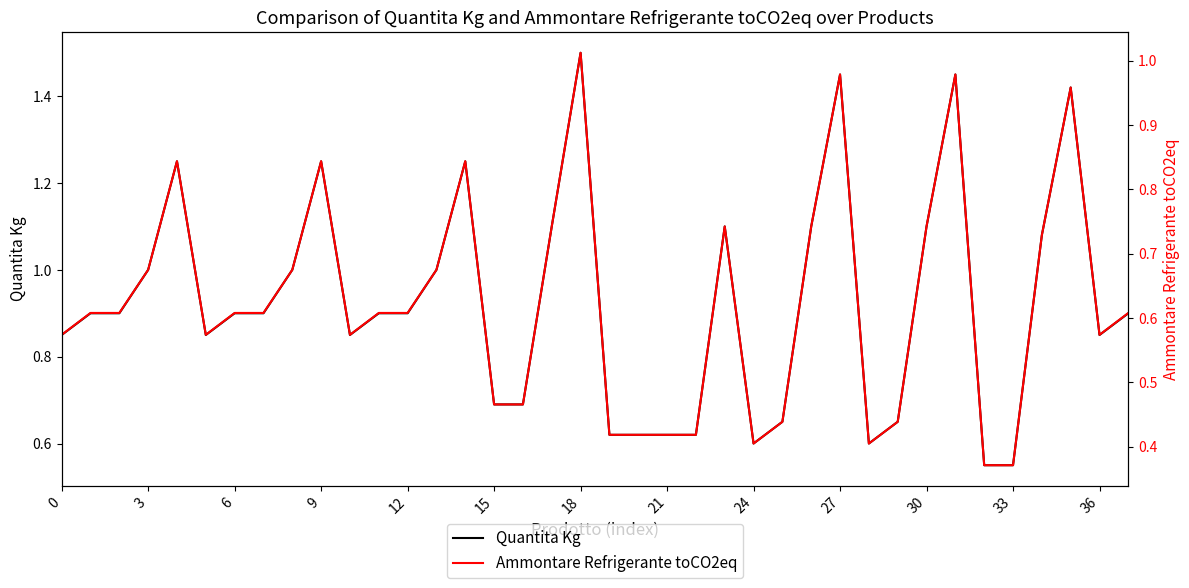

What is the label of the 14th point from the right?

24